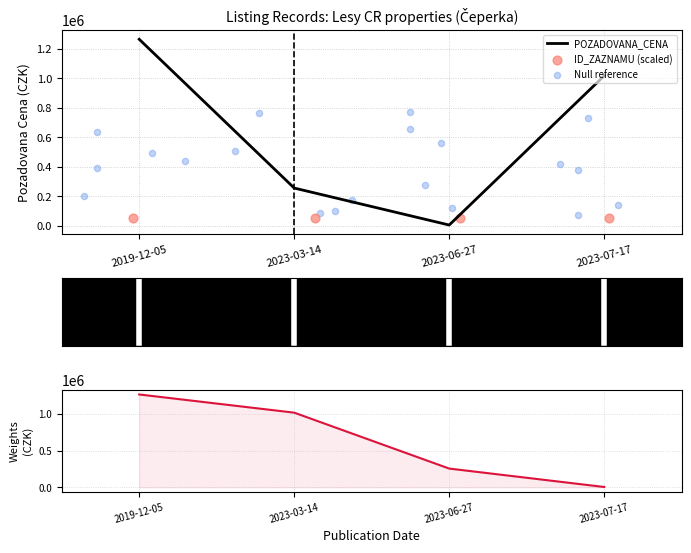

At which category is the sum across all series the highest?

2019-12-05